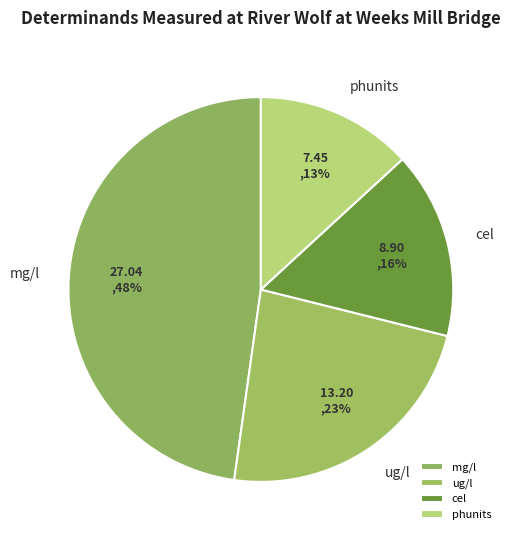

What is the largest slice in the pie chart?

mg/l